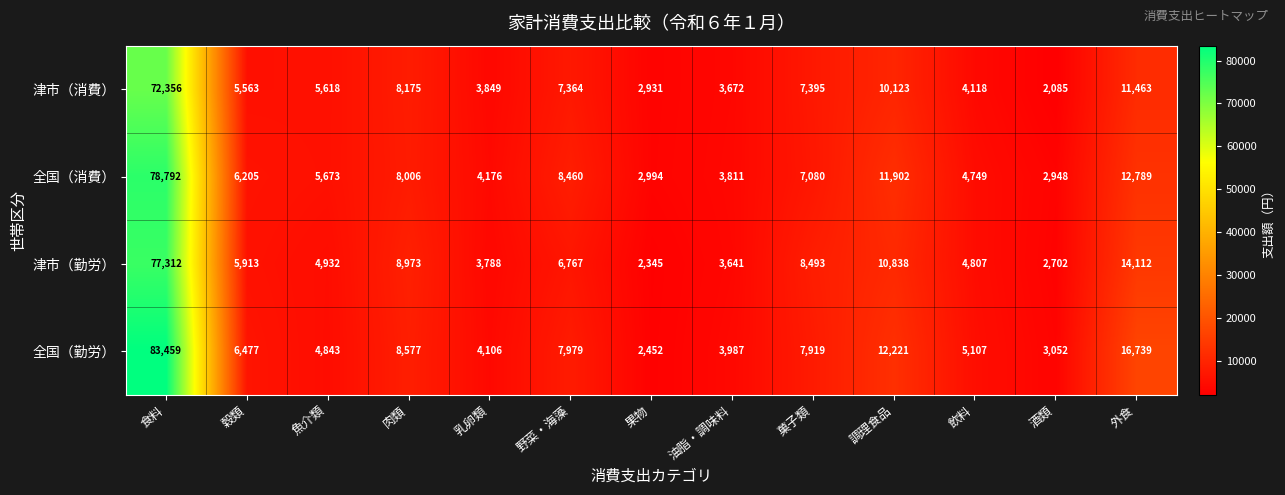

What is the difference between the 津市（勤労） values at 果物 and 乳卵類?

1443